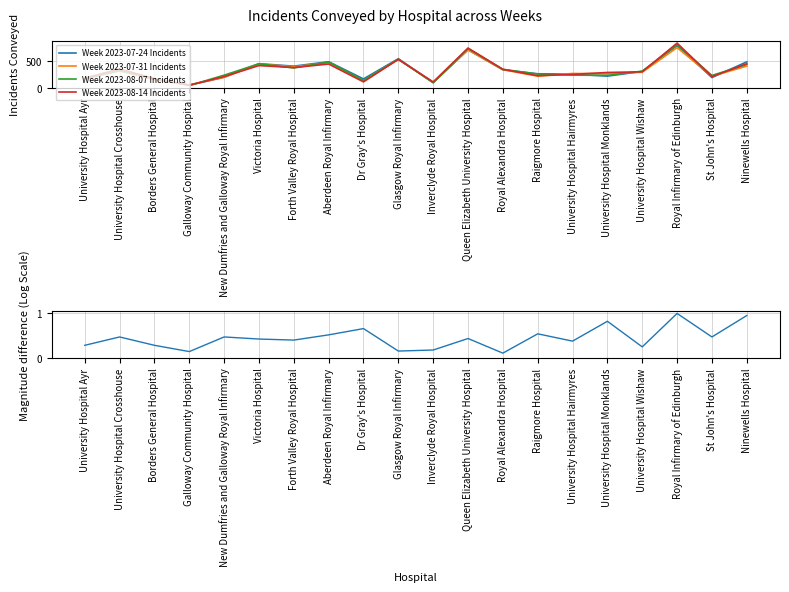

At which label is Week 2023-08-07 Incidents closest to 426?

Ninewells Hospital